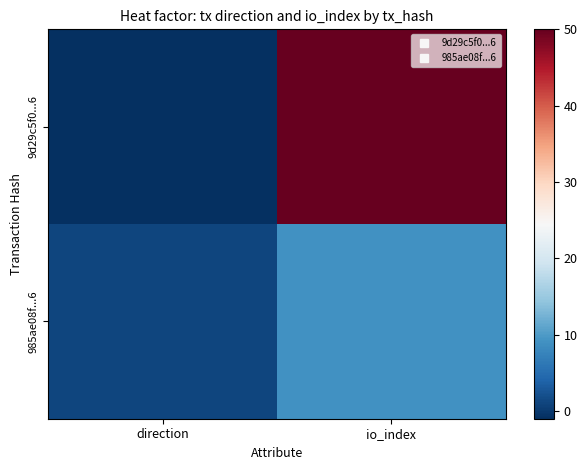

Reading left to right, what are all the values shown in this chart?

9d29c5f0...6: direction=-1	io_index=50
985ae08f...6: direction=1	io_index=9